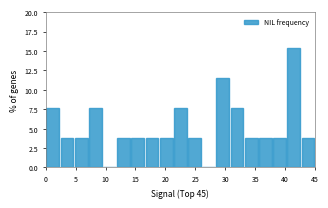

Which range on the x-axis has the tallest bar?

40.5 to 42.5